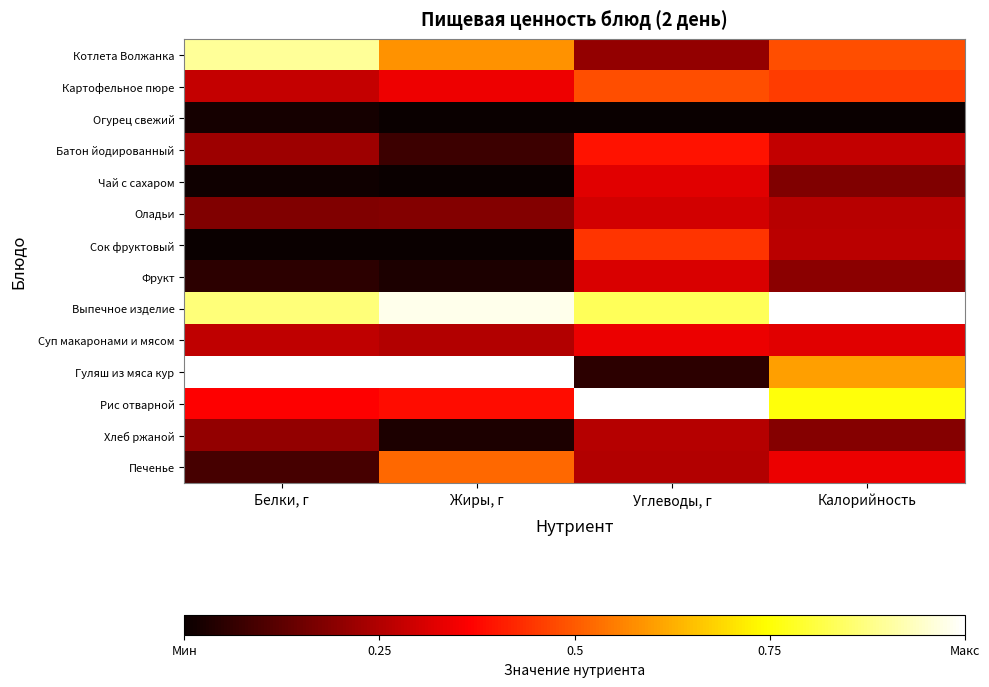

At how many categories does at least one series exceed 0?

4